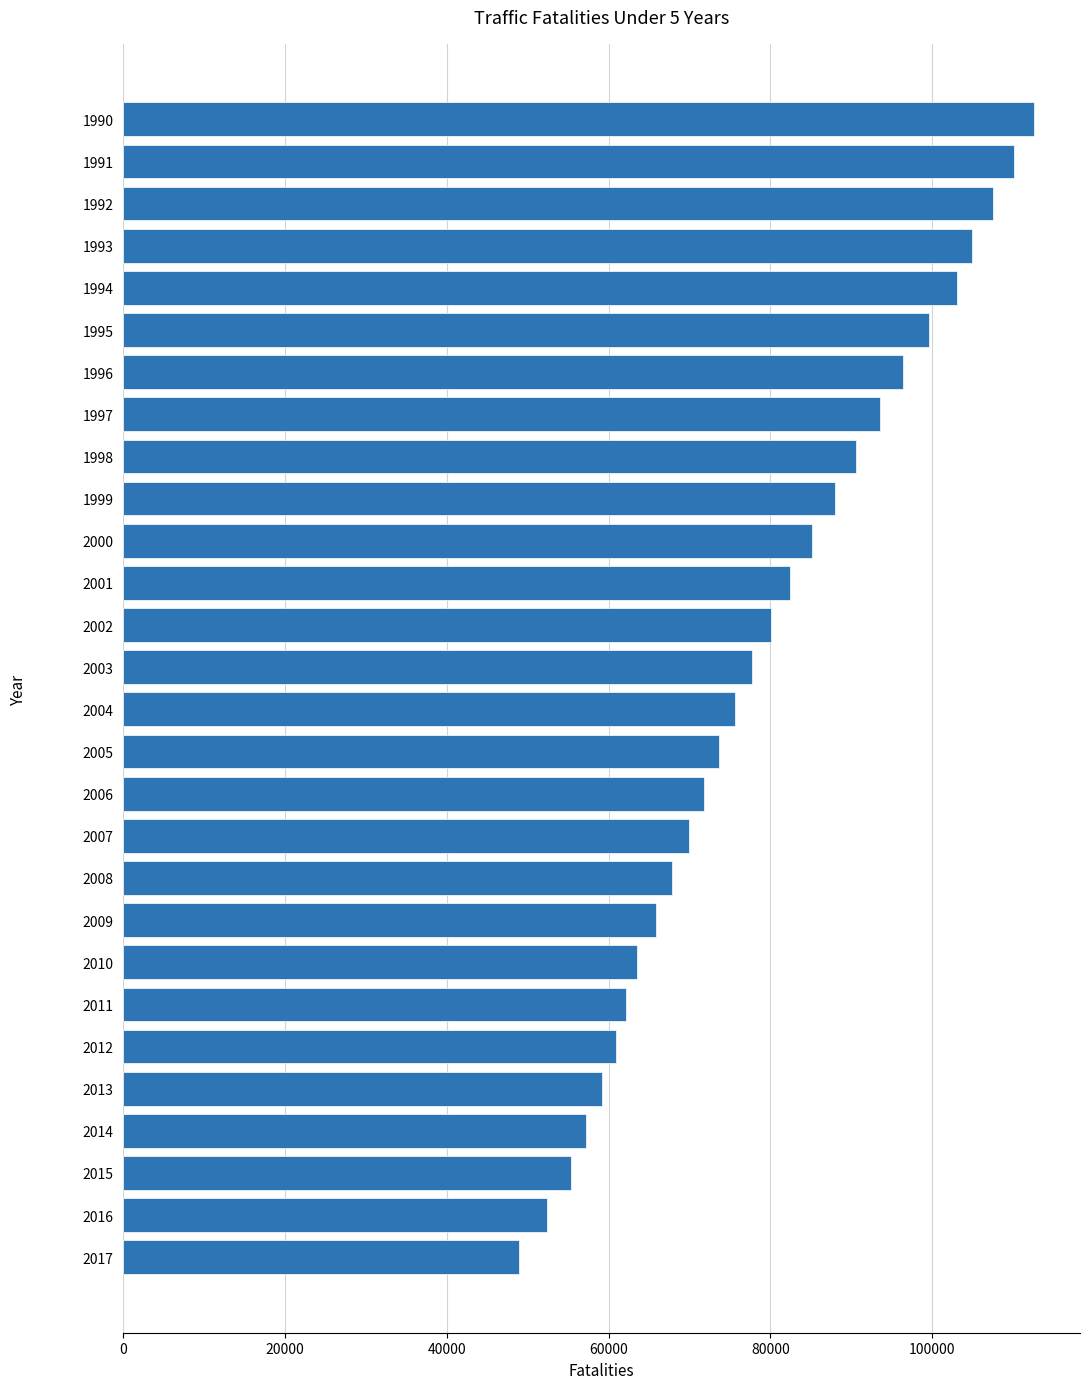

List the labels in order of value, smallest first.

2017, 2016, 2015, 2014, 2013, 2012, 2011, 2010, 2009, 2008, 2007, 2006, 2005, 2004, 2003, 2002, 2001, 2000, 1999, 1998, 1997, 1996, 1995, 1994, 1993, 1992, 1991, 1990